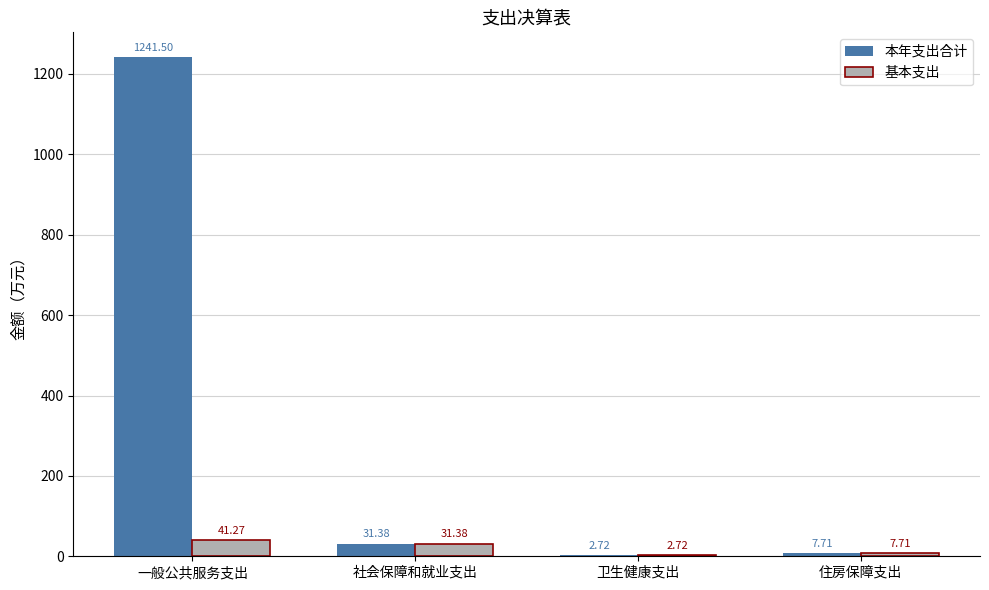

What is the sum of all 基本支出 values?

83.1